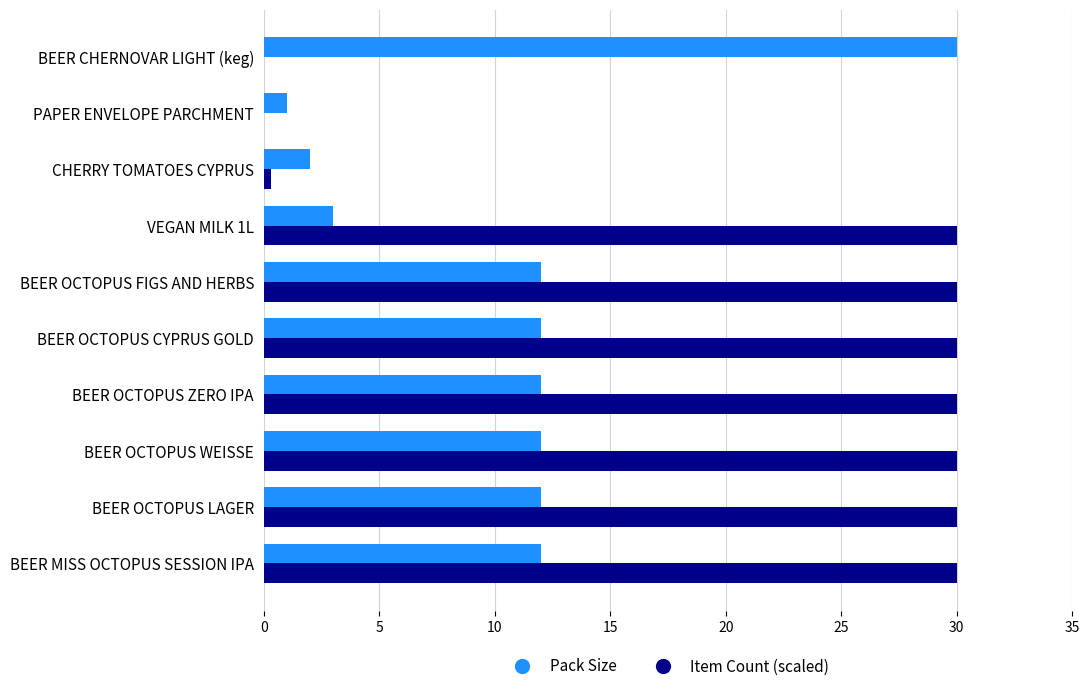

Which series changed the most between BEER OCTOPUS CYPRUS GOLD and CHERRY TOMATOES CYPRUS?

Item Count (scaled)